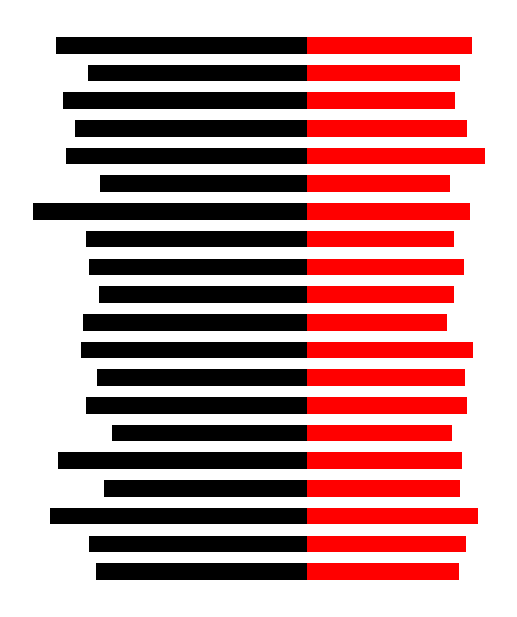

Between 12 and 4, which is larger?

12